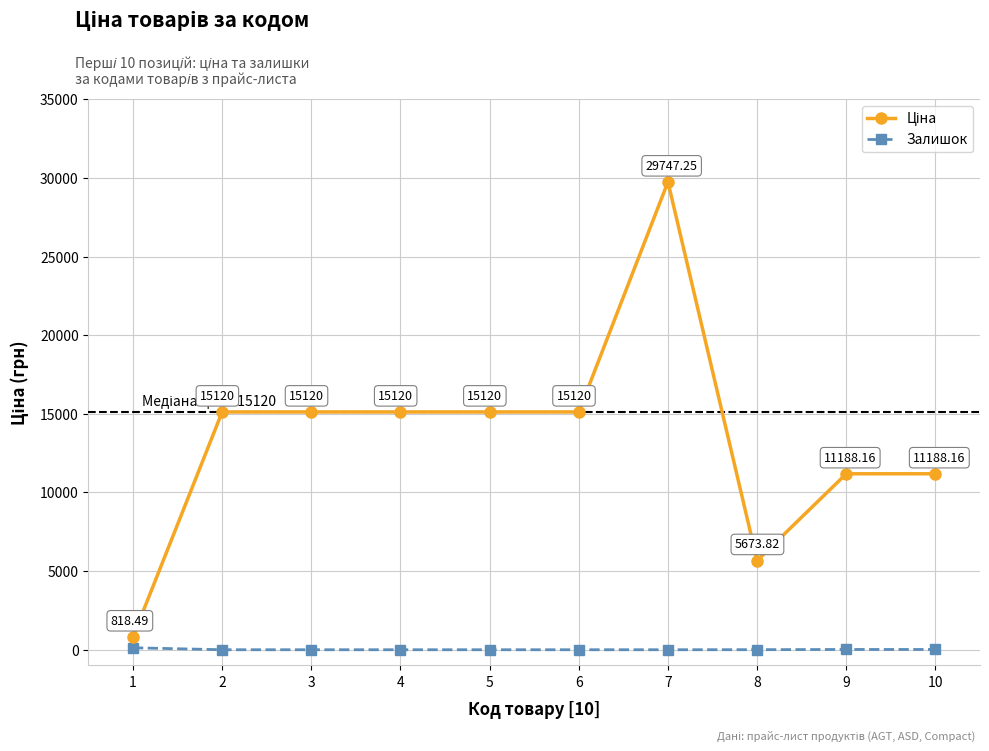

What is the value of the Залишок point at the 8th from the left?

4.0